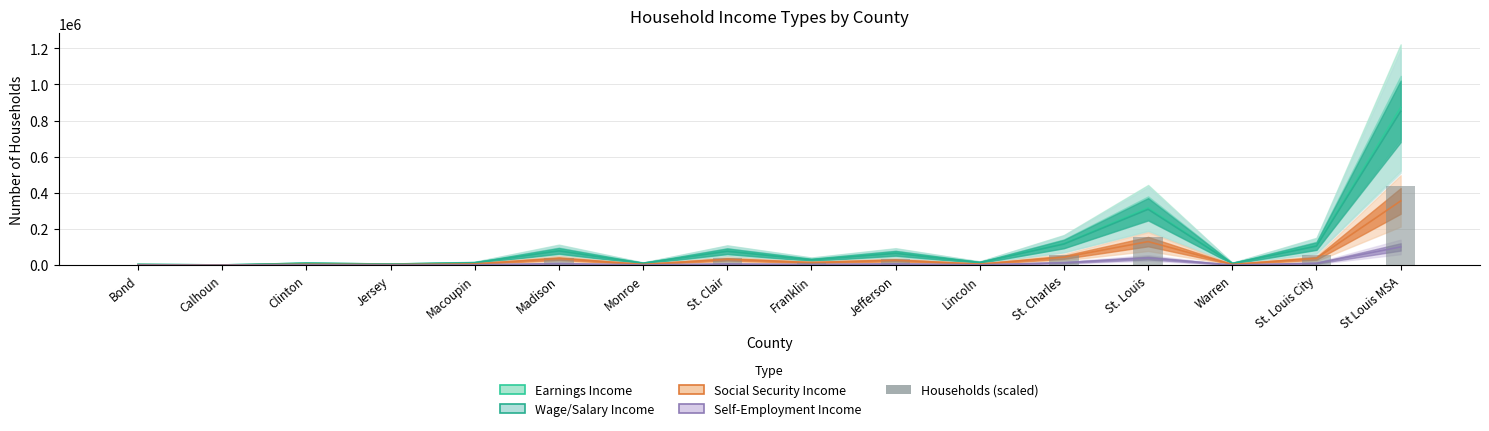

At which label does Social Security Income first exceed 14396?

Madison